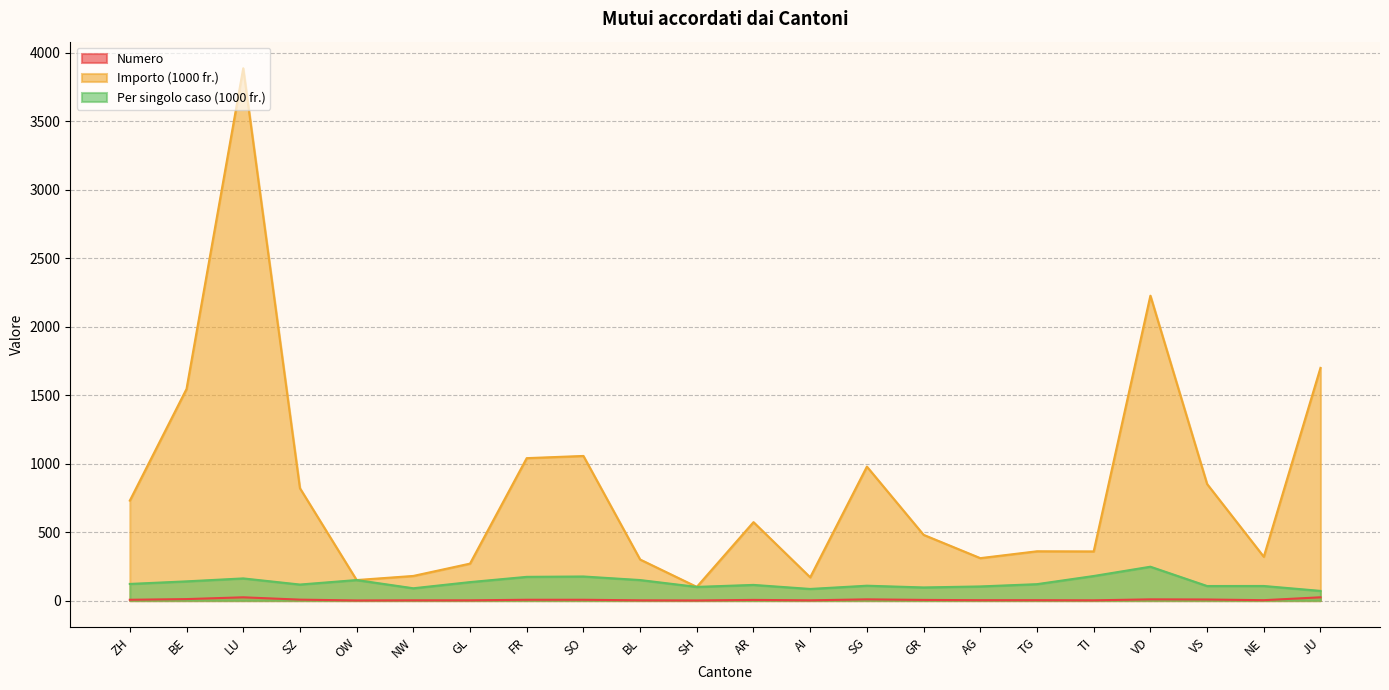

How many interior local valleys does the Numero series have?

5